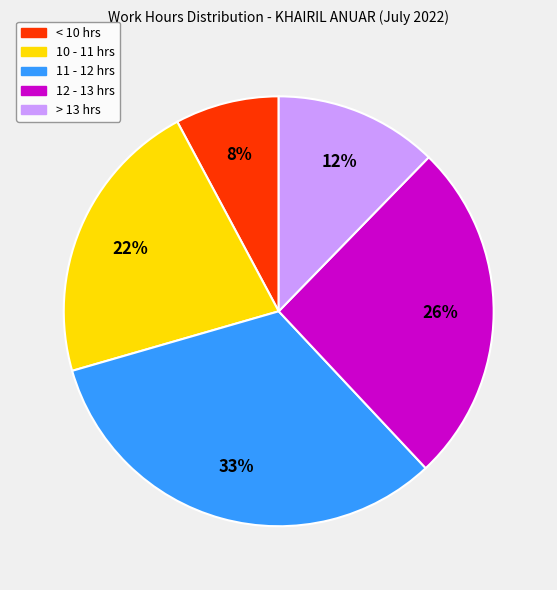

Does any single category account for the majority?

No